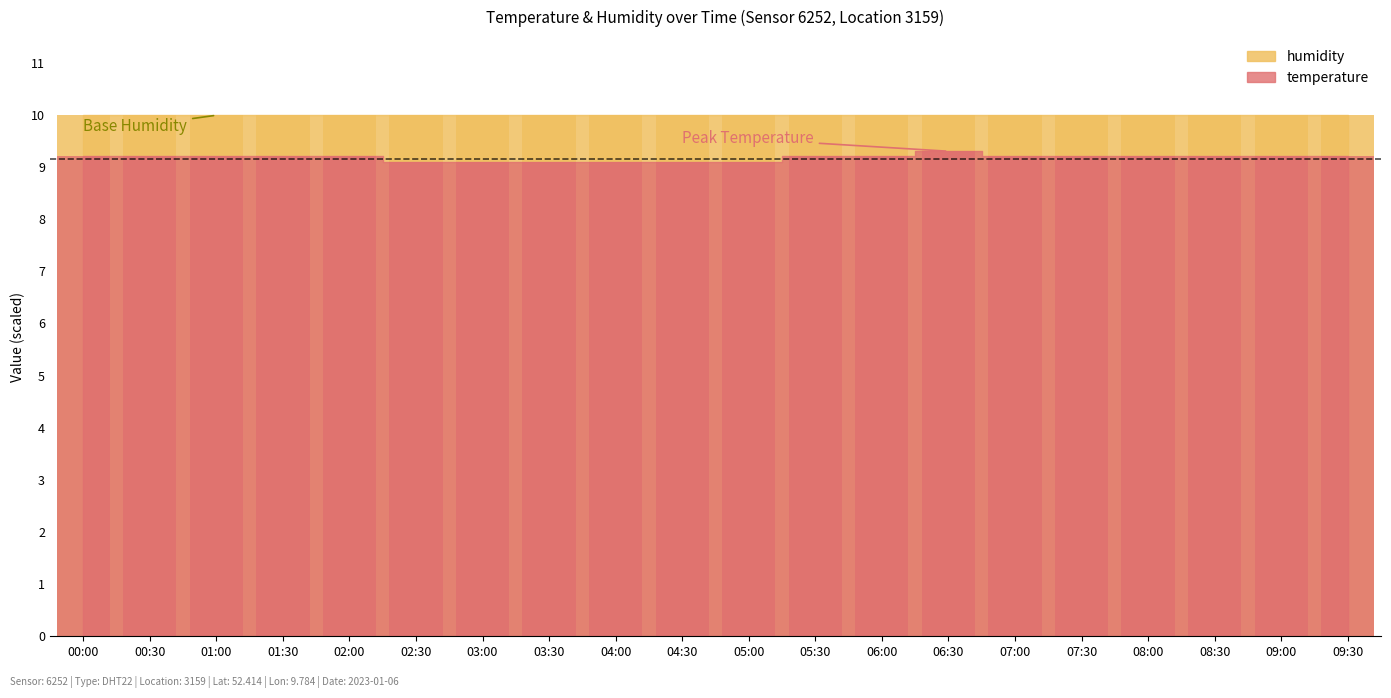

Which has a higher value, 05:00 or 03:00?

05:00